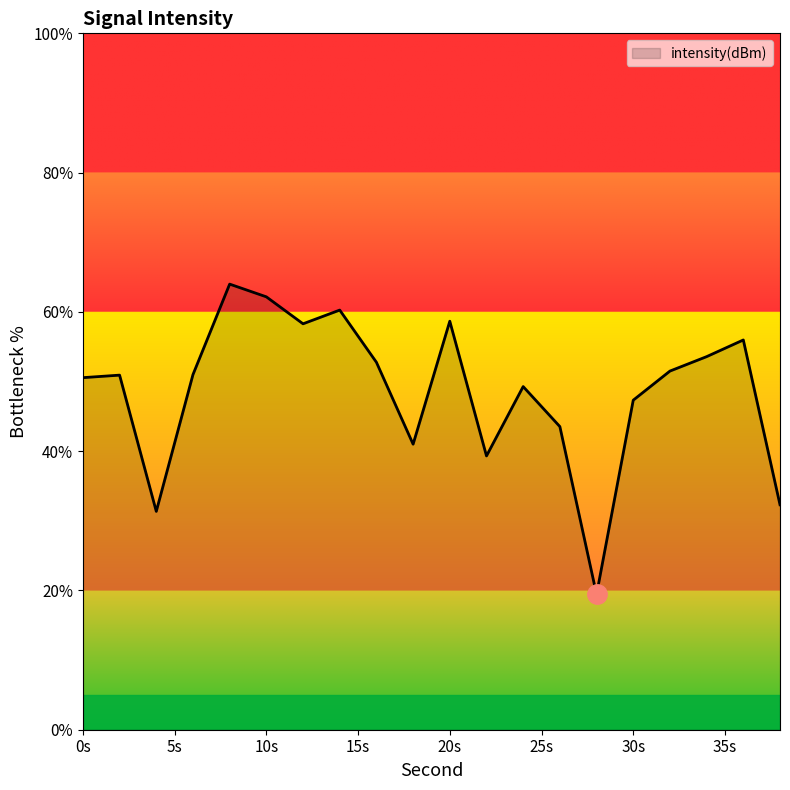

What is the difference between the maximum and minimum values?

44.6